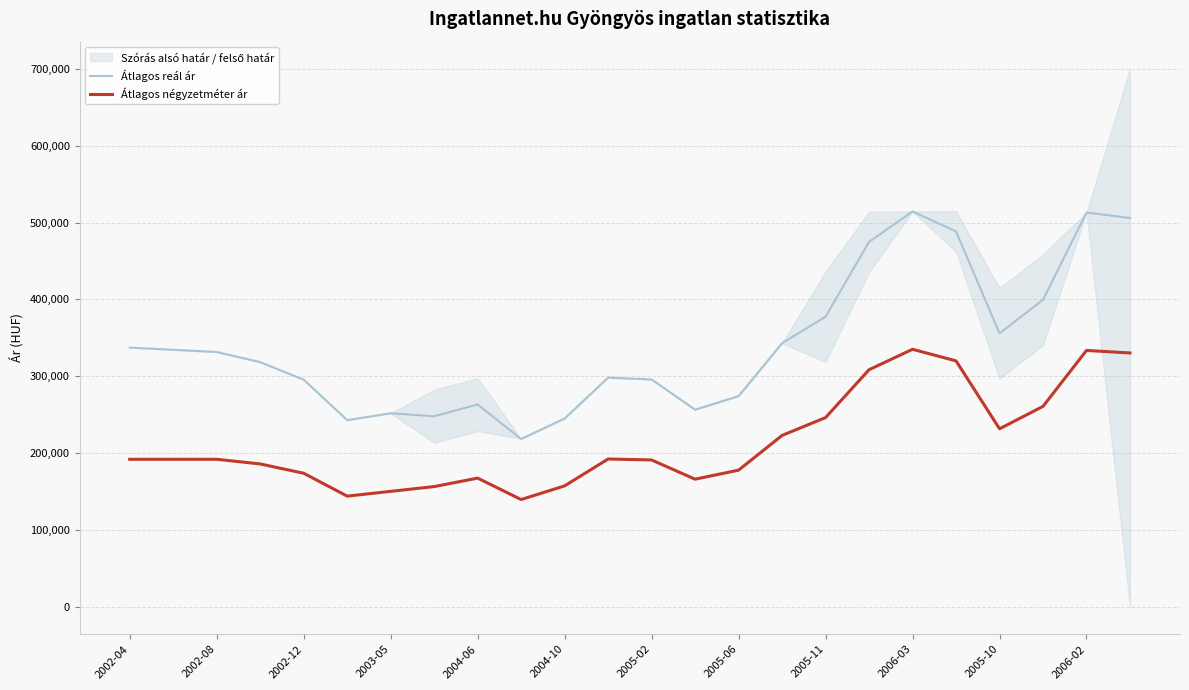

What is the difference between the maximum and minimum values in the Átlagos négyzetméter ár series?

195254